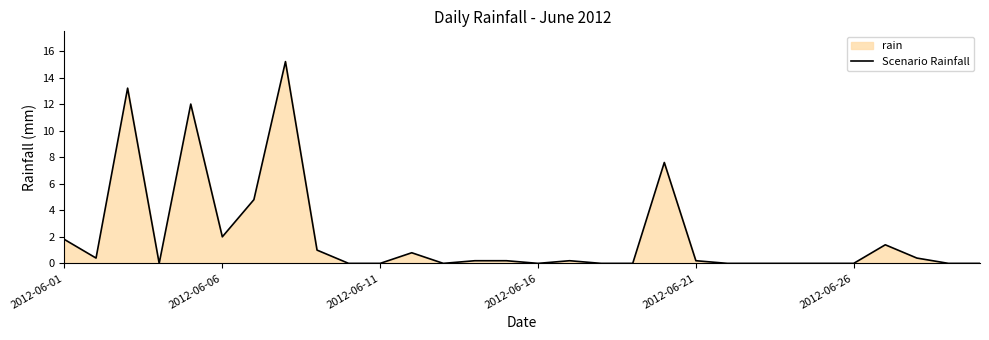

What is the difference between the maximum and minimum values?

15.2